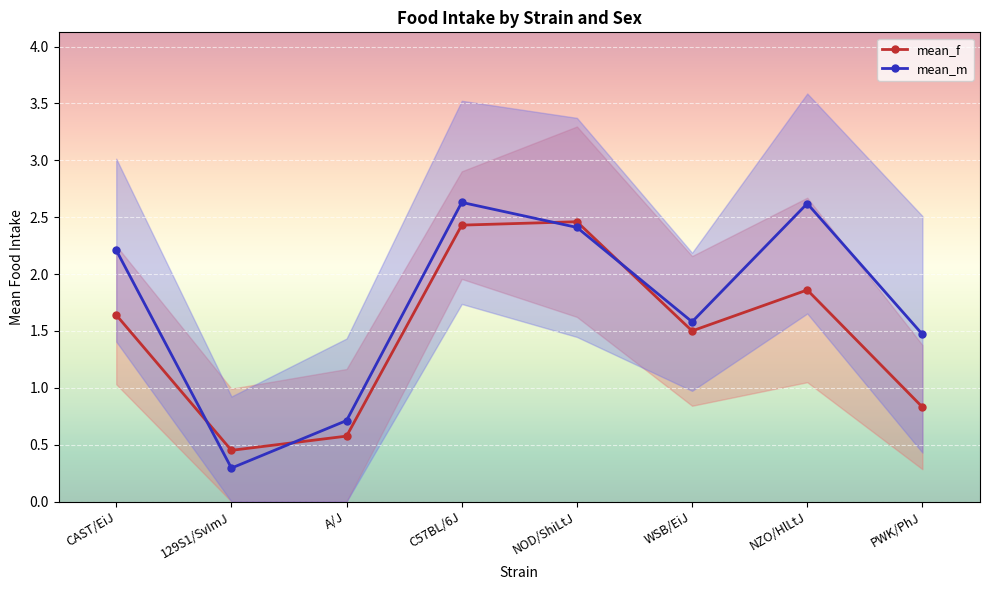

Is it true that mean_f equals 1.9 at NZO/HlLtJ?

True